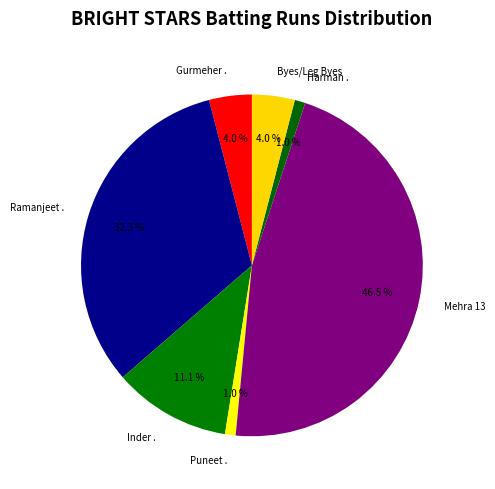

What percentage is NOT represented by Byes/Leg Byes?

96.0%